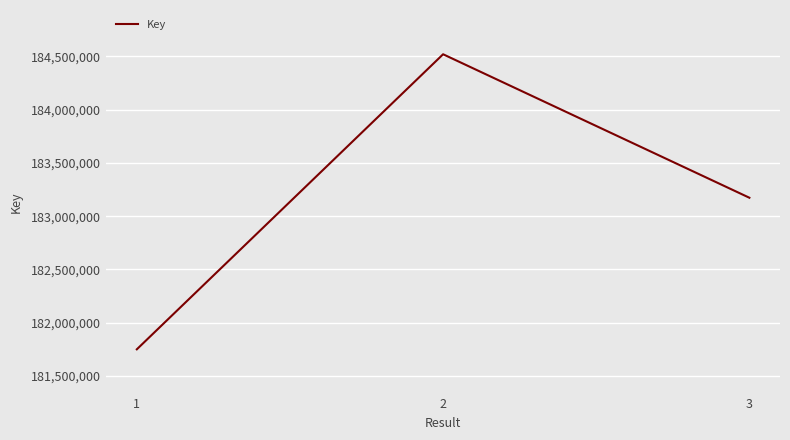

List the labels in order of value, largest first.

2, 3, 1